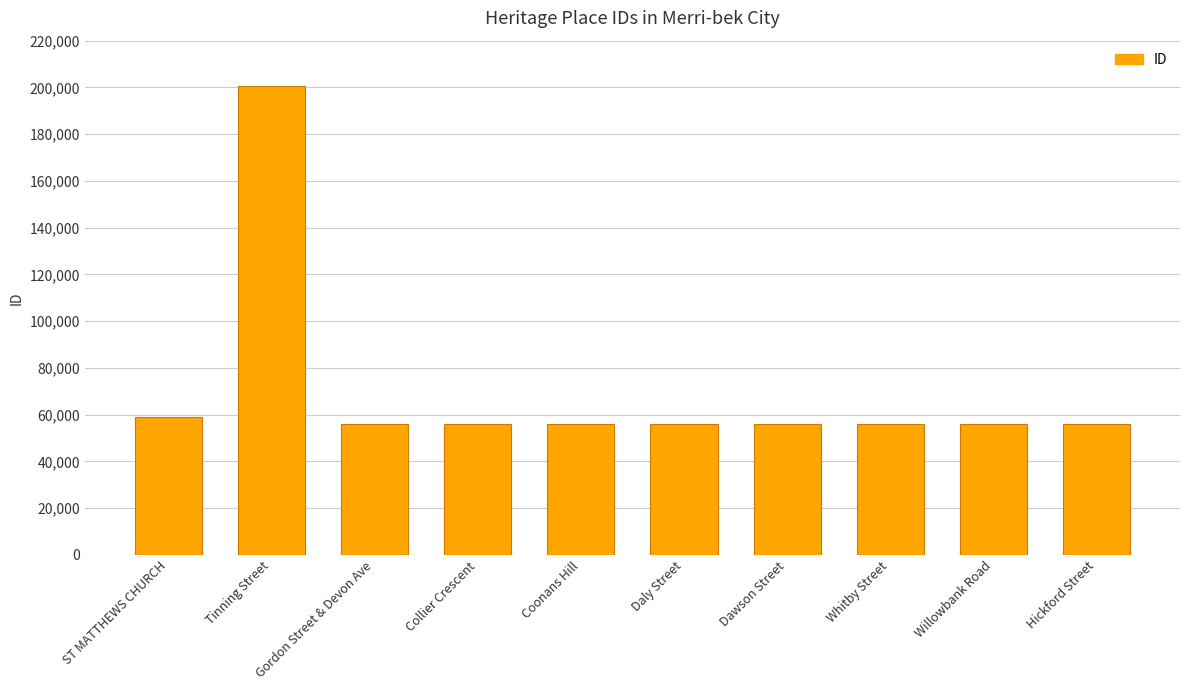

What is the smallest value displayed?

56036